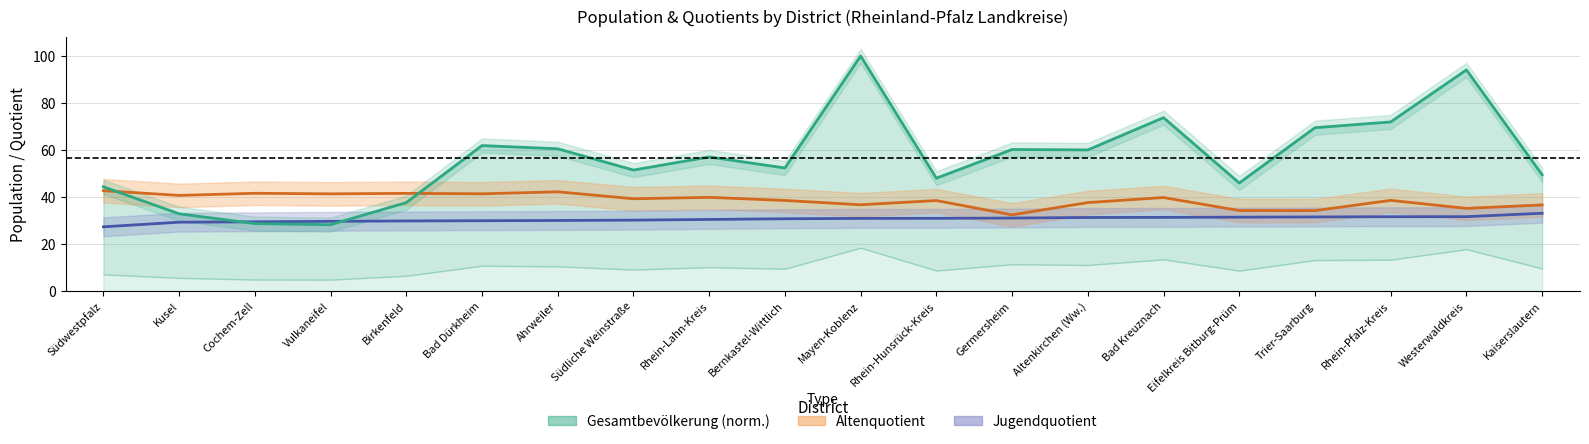

What is the difference between the maximum and second lowest values in the Jugendquotient series?

3.8